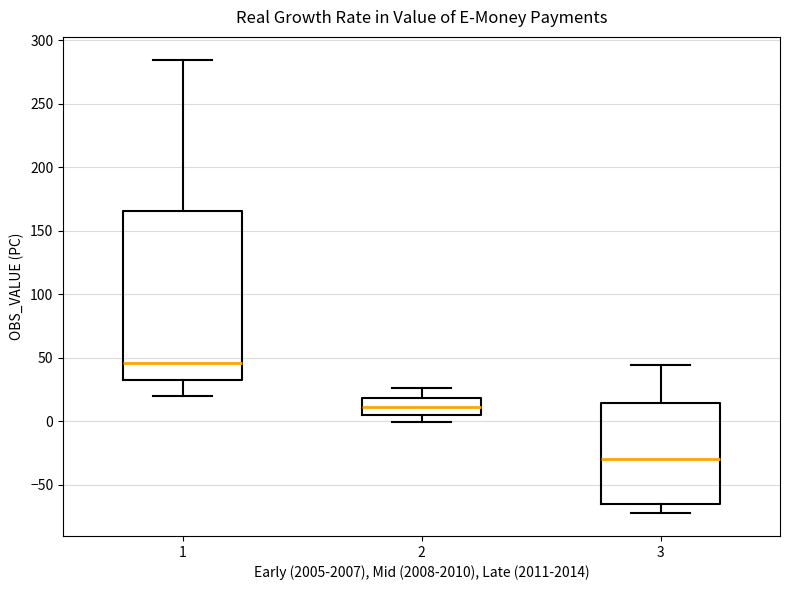

Reading left to right, read every box against the y-axis: the position of its median line, the range the box covers, and the ends of its whiskers. The values are not printed on the chart, so give them approximately, as read against the axis.

1: median 45, box 35 to 165, whiskers 20 to 285
2: median 10, box 5 to 20, whiskers 0 to 25
3: median -30, box -65 to 15, whiskers -70 to 45